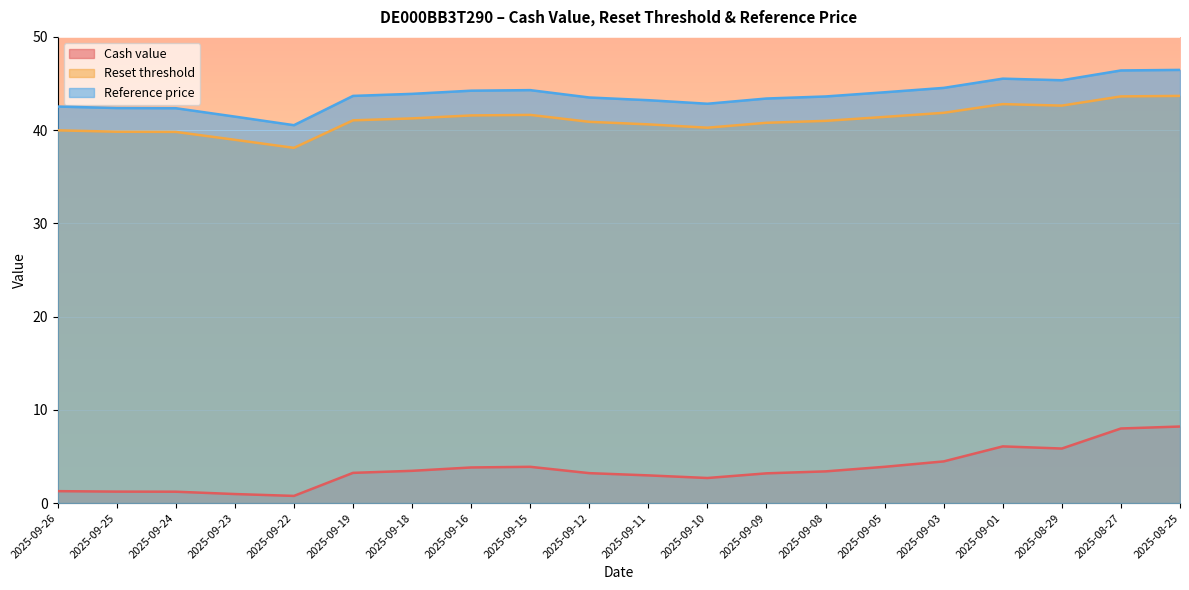

The Reset threshold series shows 40.0 at 2025-09-26. True or false?

True